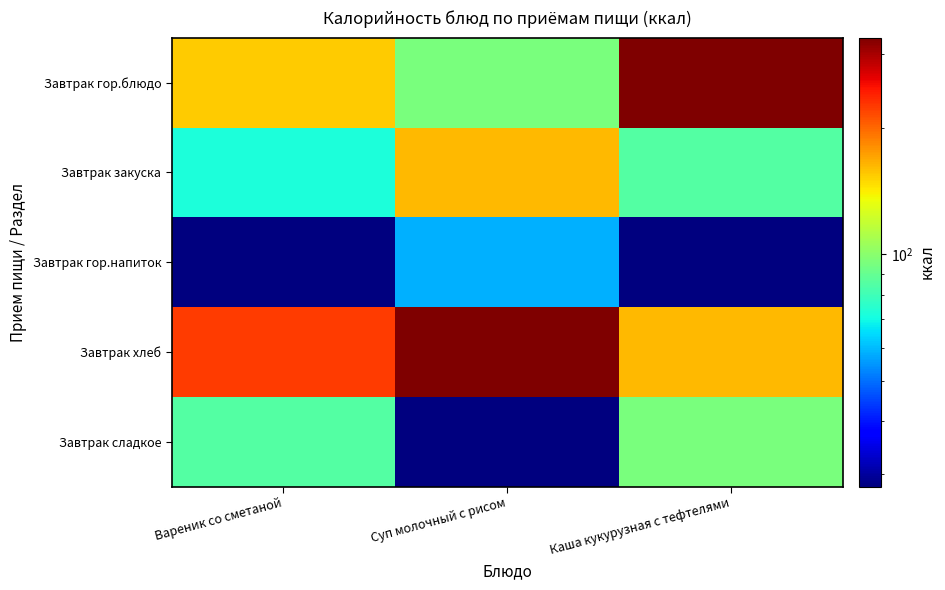

At Суп молочный с рисом, list the series in order from largest to smallest.

Завтрак хлеб, Завтрак закуска, Завтрак гор.блюдо, Завтрак гор.напиток, Завтрак сладкое